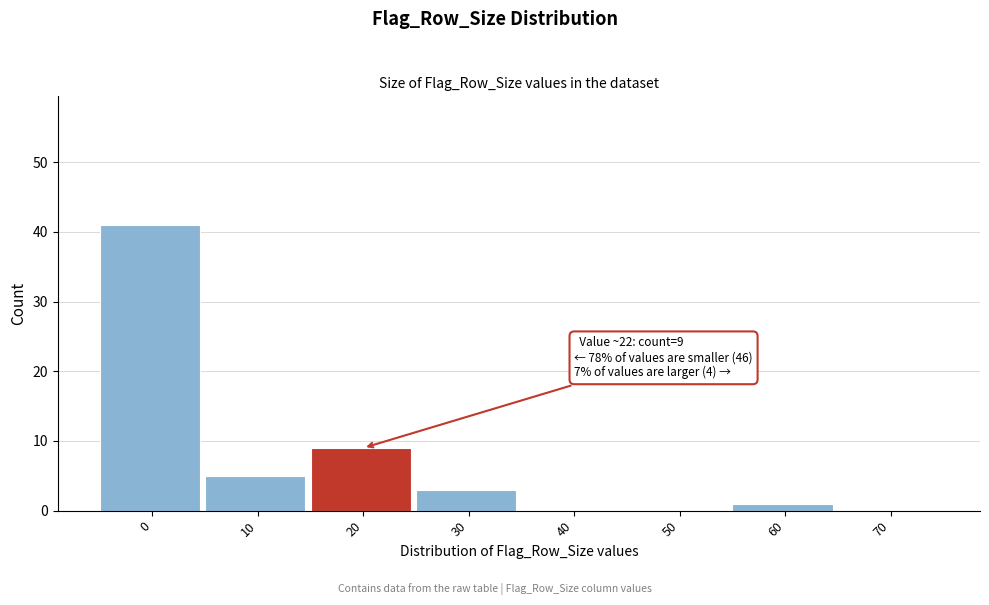

Reading right to left, what are all the values shown in this chart?

70=0	60=1	50=0	40=0	30=3	20=9	10=5	0=41